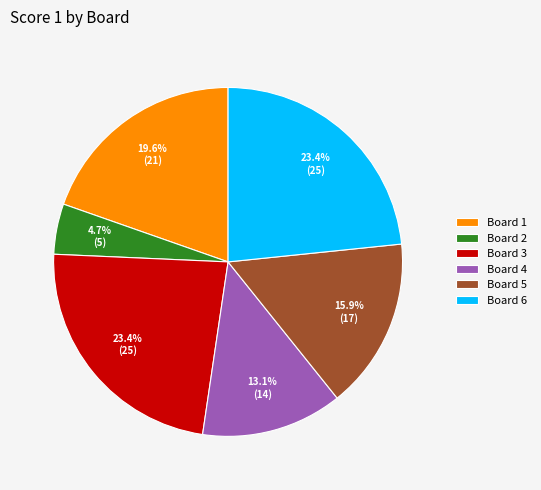

To the nearest percent, what is the combined percentage of Board 4 and Board 5?

29%